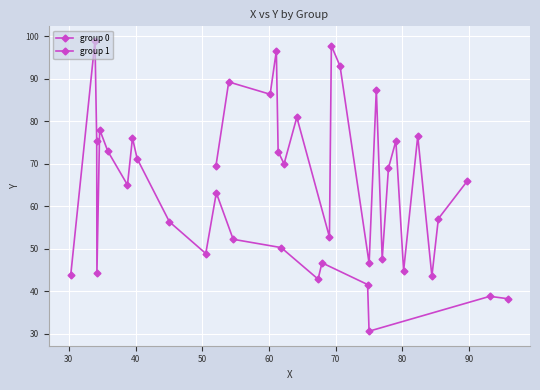

What is the greatest value displayed?

98.9